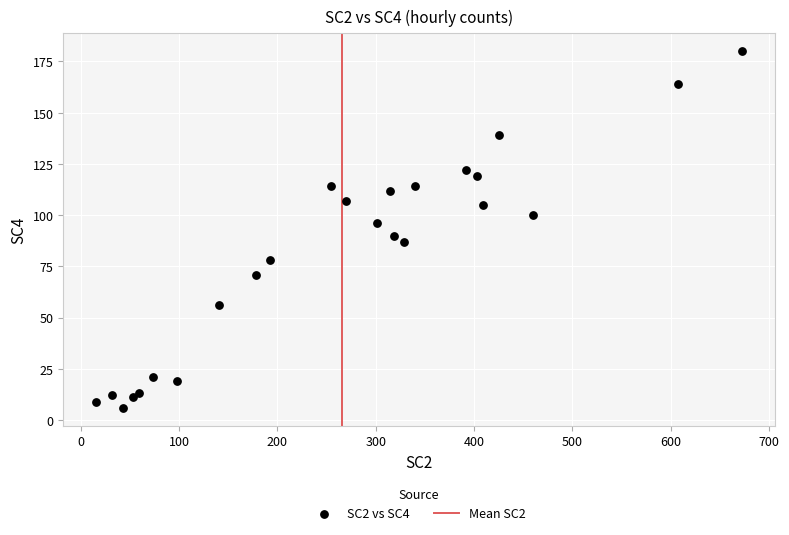

What is the range of Y values (max minus min)?

174